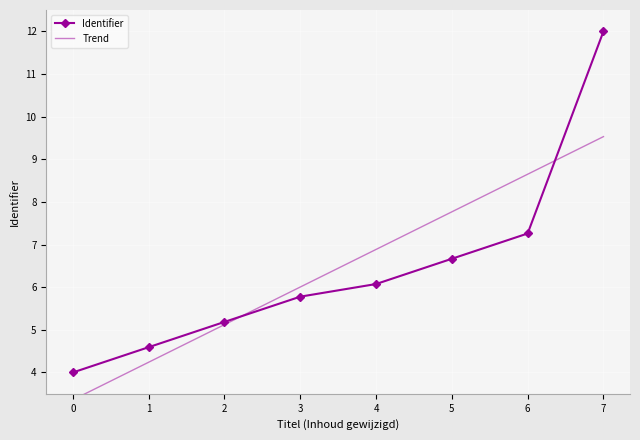

After their last crossing, which series has the higher values: Trend or Identifier?

Identifier